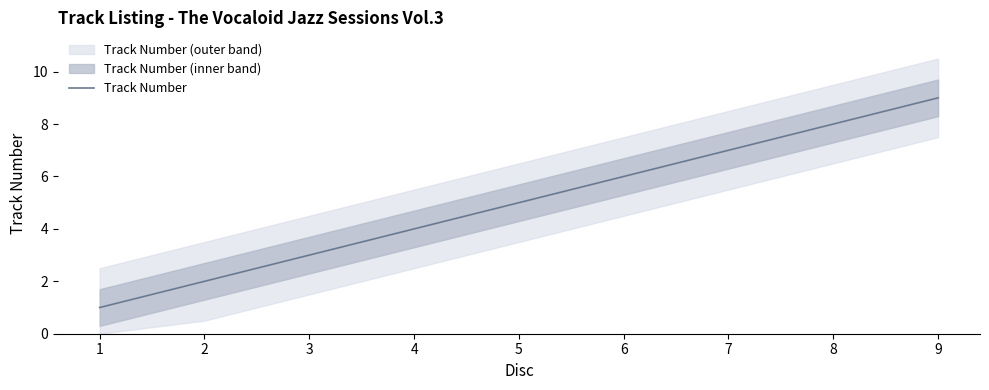

Between 6 and 1, which is larger?

6